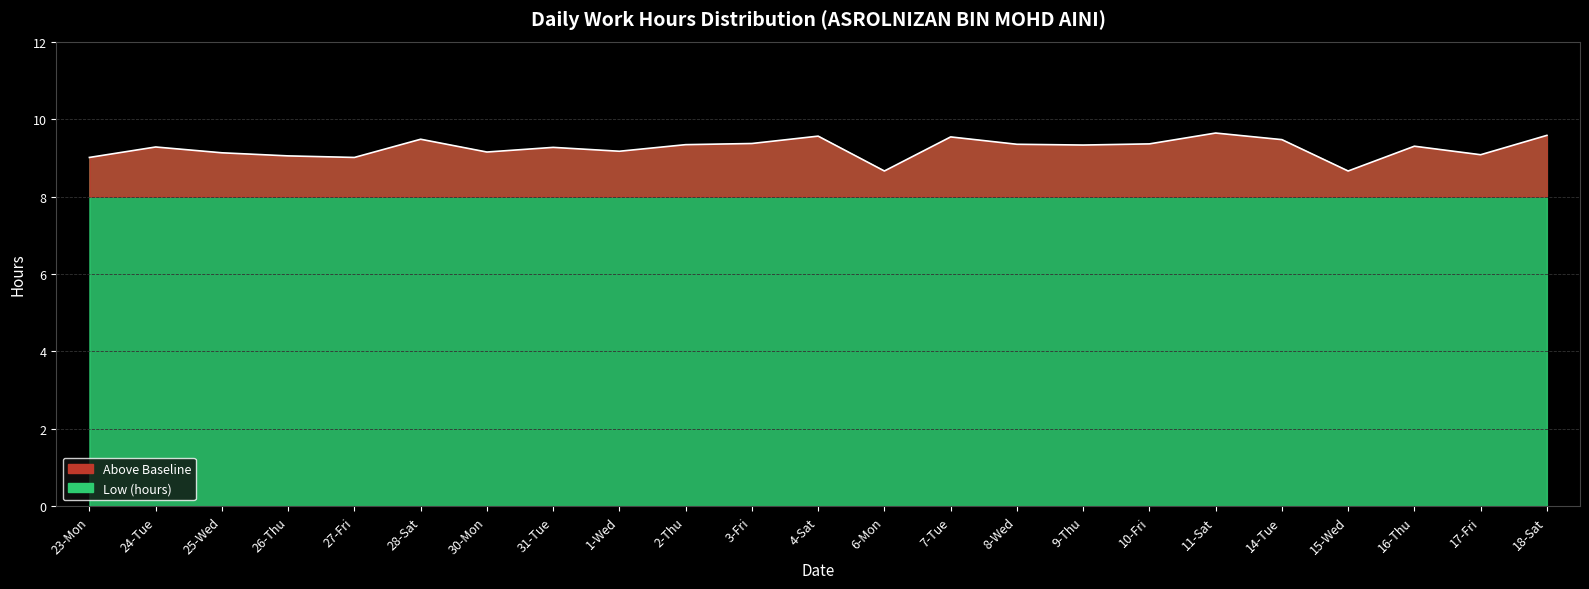

What value does the data have at 15-Wed?

8.7